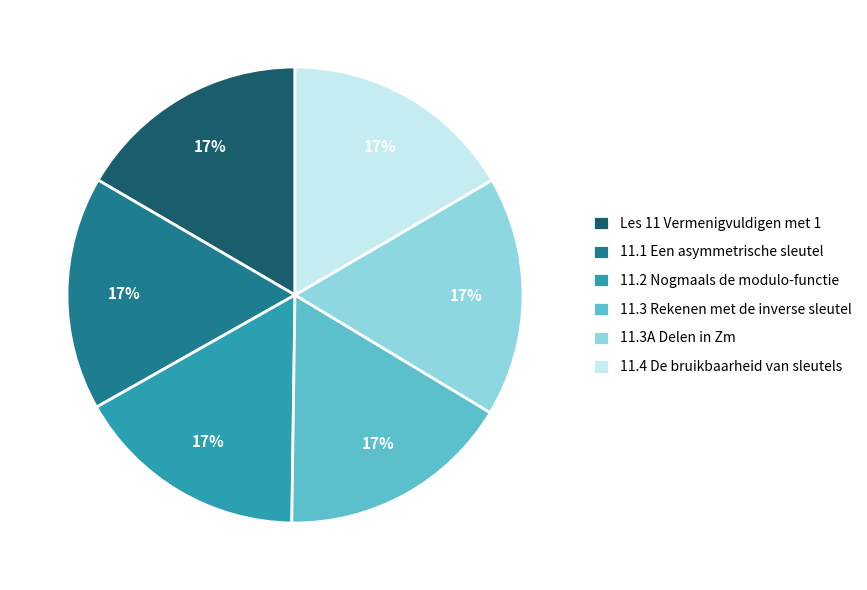

How many slices are in this pie chart?

6